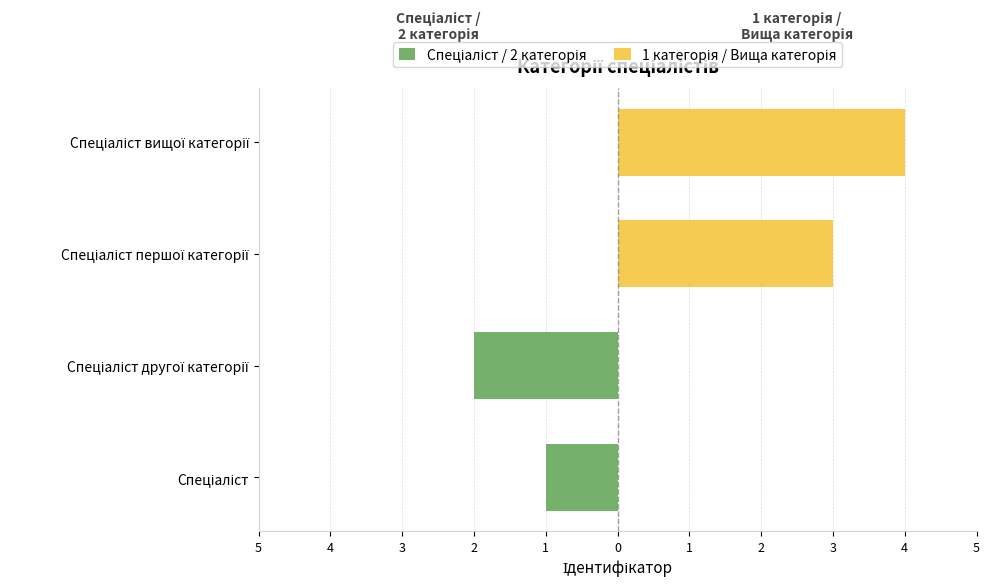

What is the difference between the highest and lowest values at Спеціаліст другої категорії?

2